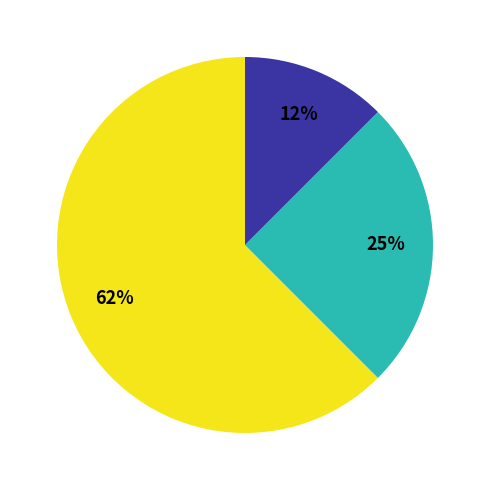

Is there a majority slice in this chart?

Yes